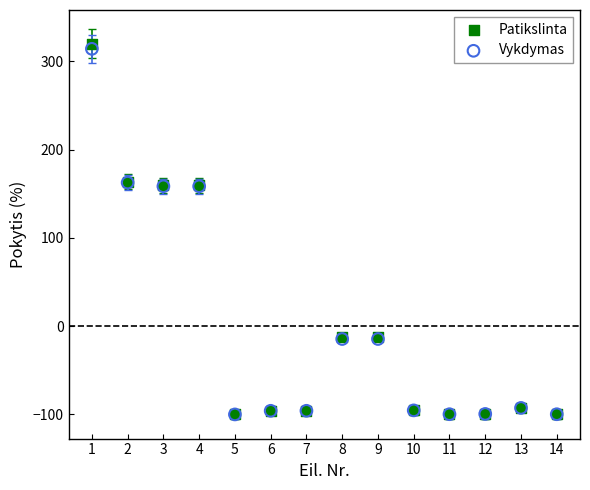

What are all the series names shown in the legend?

Patikslinta, Vykdymas